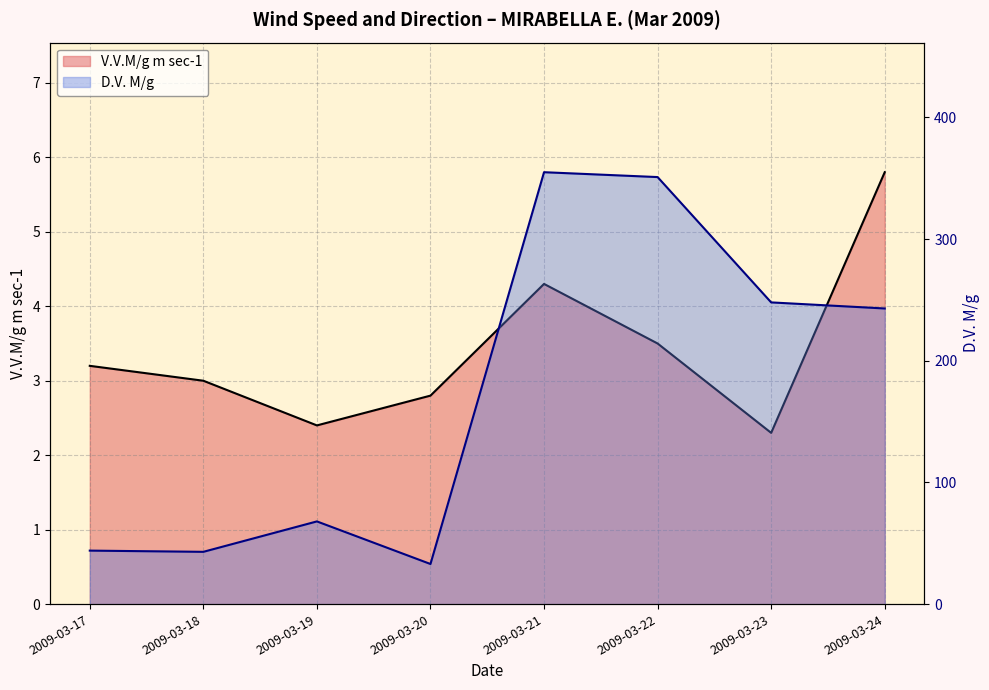

What is the sum of all D.V. M/g values?

1385.0